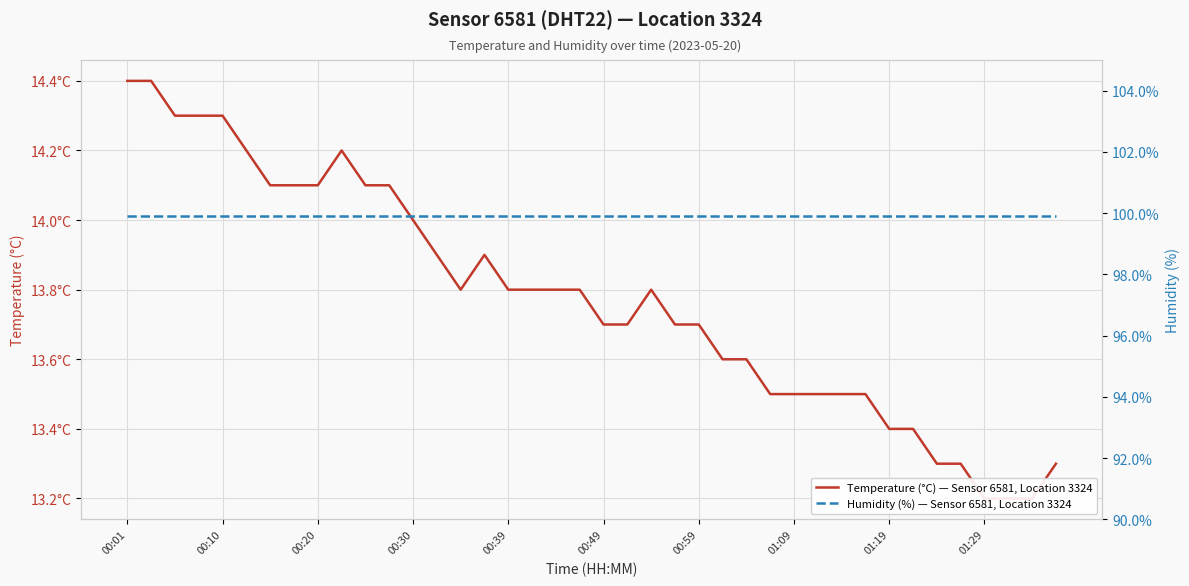

True or false: Temperature (°C) — Sensor 6581, Location 3324 and Humidity (%) — Sensor 6581, Location 3324 intersect in this chart.

False